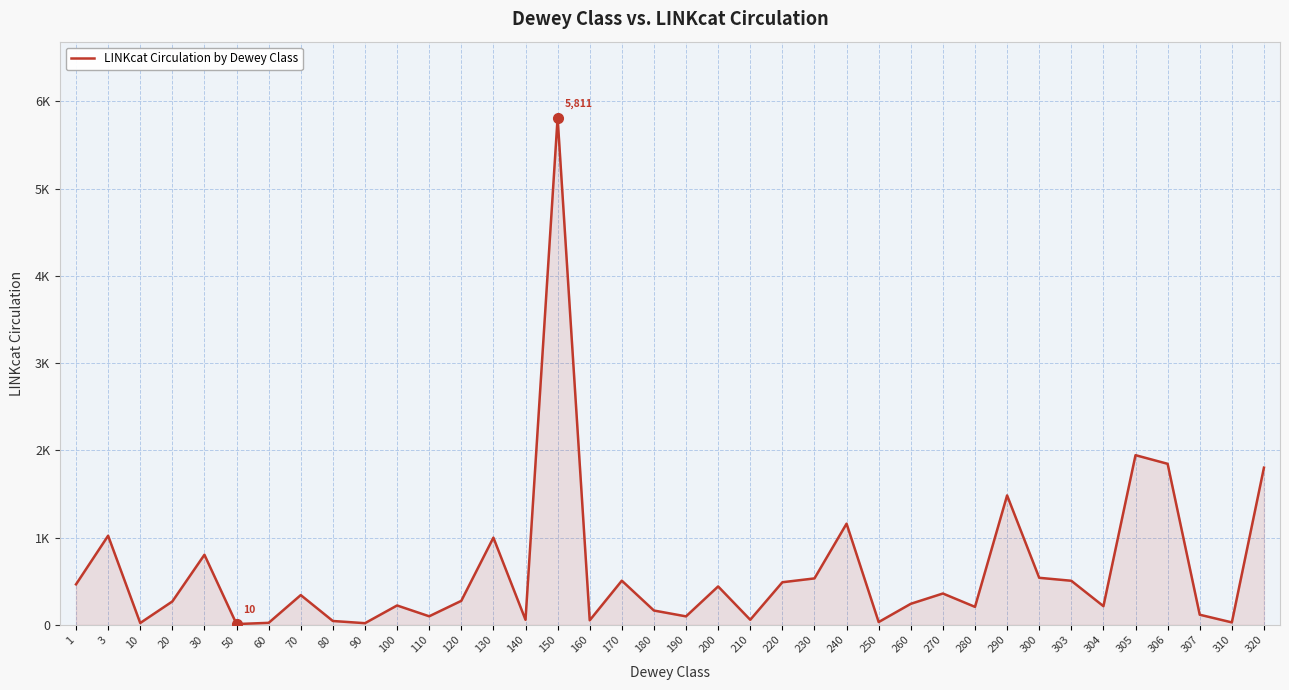

Which category has the highest value across all series?

150